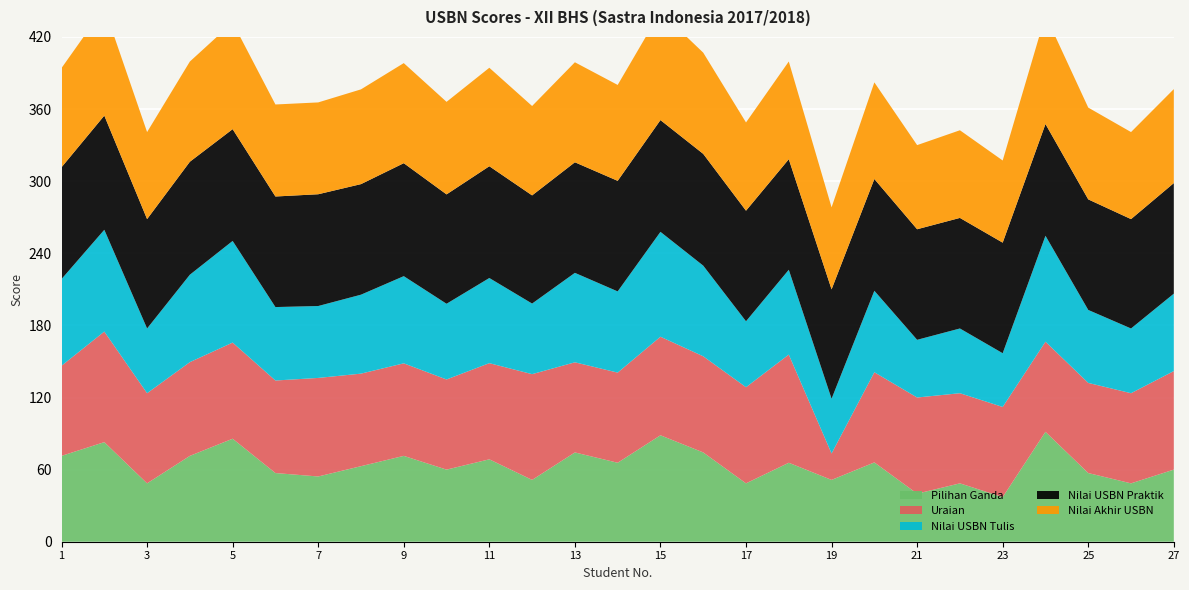

Reading left to right, what are all the values shown in this chart?

Pilihan Ganda: 71.4	82.9	48.6	71.4	85.7	57.1	54.3	62.9	71.4	60.0	68.6	51.4	74.3	65.7	88.6	74.3	48.6	65.7	51.4	66.0	40.0	48.6	37.1	91.4	57.1	48.6	60.0
Uraian: 75.0	92.0	75.0	78.0	80.0	77.0	82.0	77.0	77.0	75.0	80.0	88.0	75.0	75.0	82.0	80.0	80.0	90.0	22.0	75.0	80.0	75.0	75.0	75.0	75.0	75.0	82.0
Nilai USBN Tulis: 72.1	84.7	53.9	72.7	84.6	61.1	59.8	65.7	72.5	63.0	70.9	58.7	74.4	67.6	87.3	75.4	54.9	70.6	45.5	67.8	48.0	53.9	44.7	88.1	60.7	53.9	64.4
Nilai USBN Praktik: 93.0	95.0	91.0	94.0	93.0	92.0	93.0	92.0	94.0	91.0	93.0	90.0	92.0	92.0	93.0	93.0	92.0	92.0	91.0	93.0	92.0	92.0	92.0	93.0	92.0	91.0	92.0
Nilai Akhir USBN: 82.6	89.8	72.4	83.4	88.8	76.6	76.4	78.8	83.3	77.0	81.9	74.4	83.2	79.8	90.1	84.2	73.4	81.3	68.3	80.4	70.0	72.9	68.4	90.6	76.4	72.4	78.2